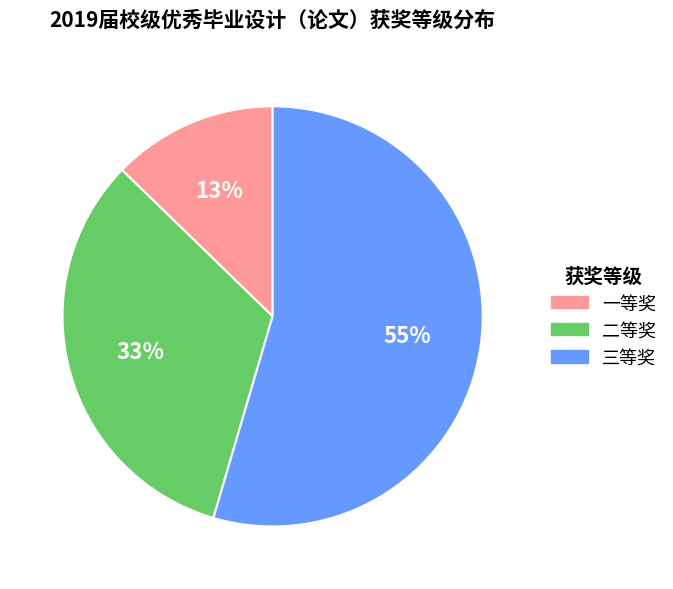

How many slices are in this pie chart?

3